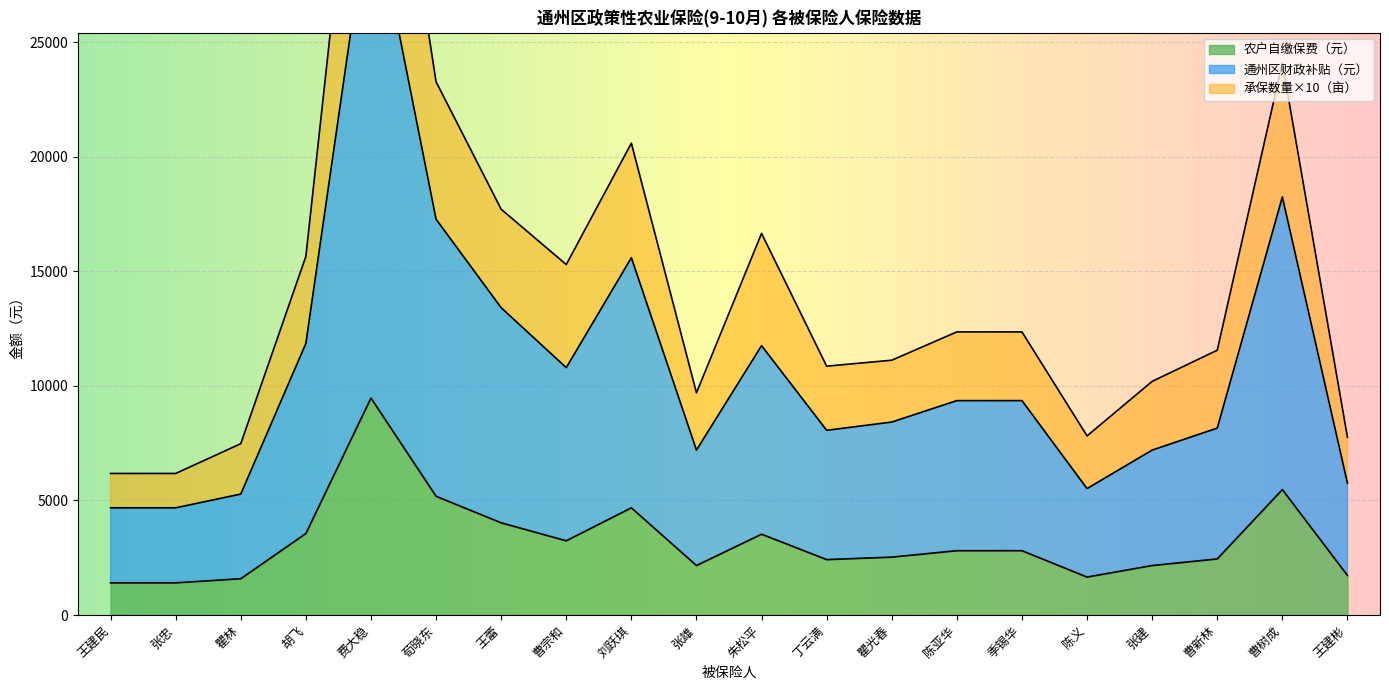

What position from the left is 陈亚华?

14